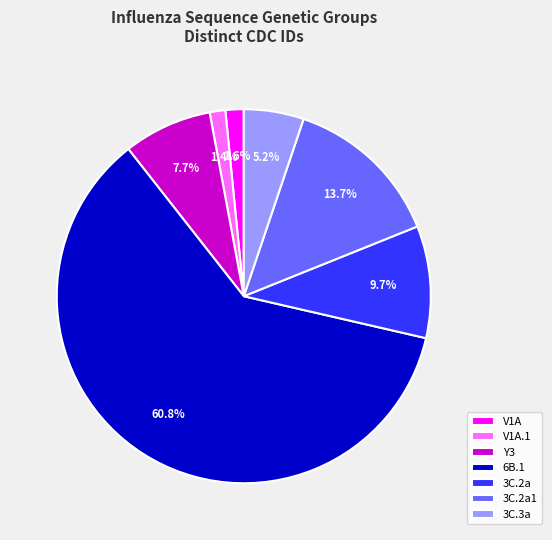

Count the number of slices in the pie.

7